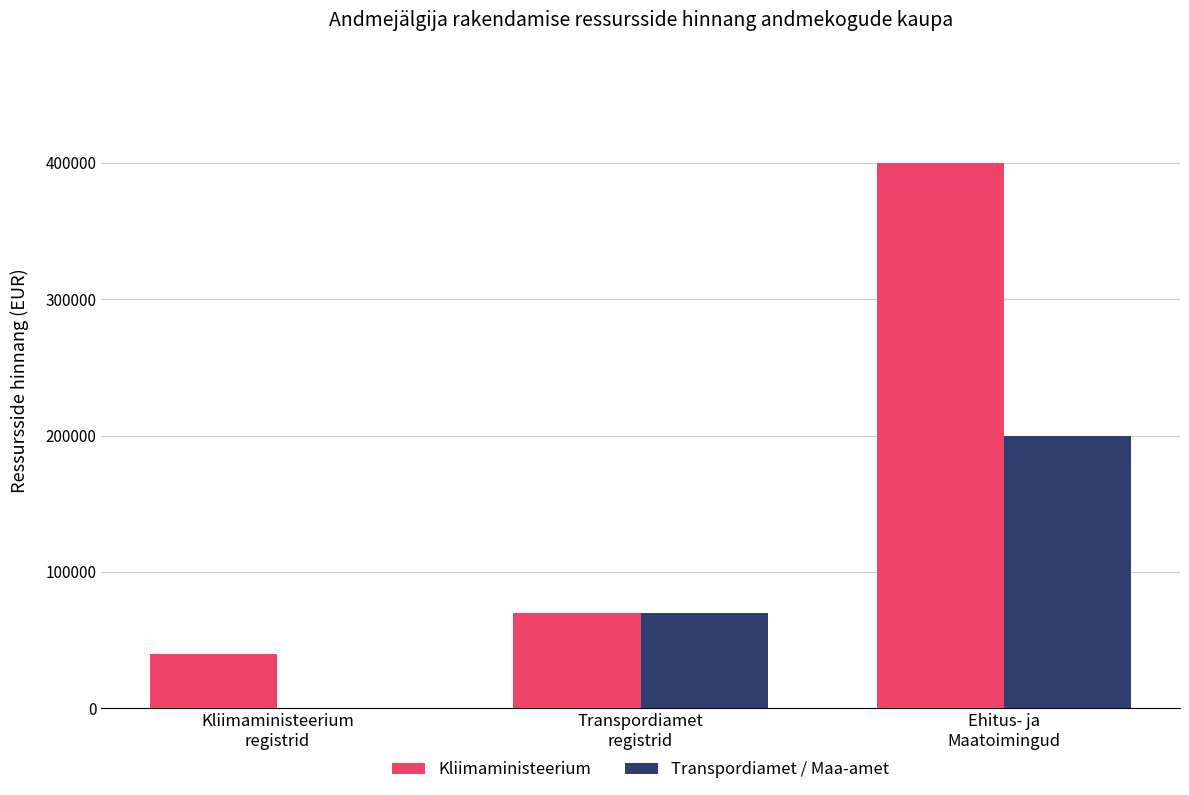

Reading left to right, extract all data points from this chart.

Kliimaministeerium: Kliimaministeerium
registrid=40000	Transpordiamet
registrid=70000	Ehitus- ja
Maatoimingud=400000
Transpordiamet / Maa-amet: Kliimaministeerium
registrid=0	Transpordiamet
registrid=70000	Ehitus- ja
Maatoimingud=200000